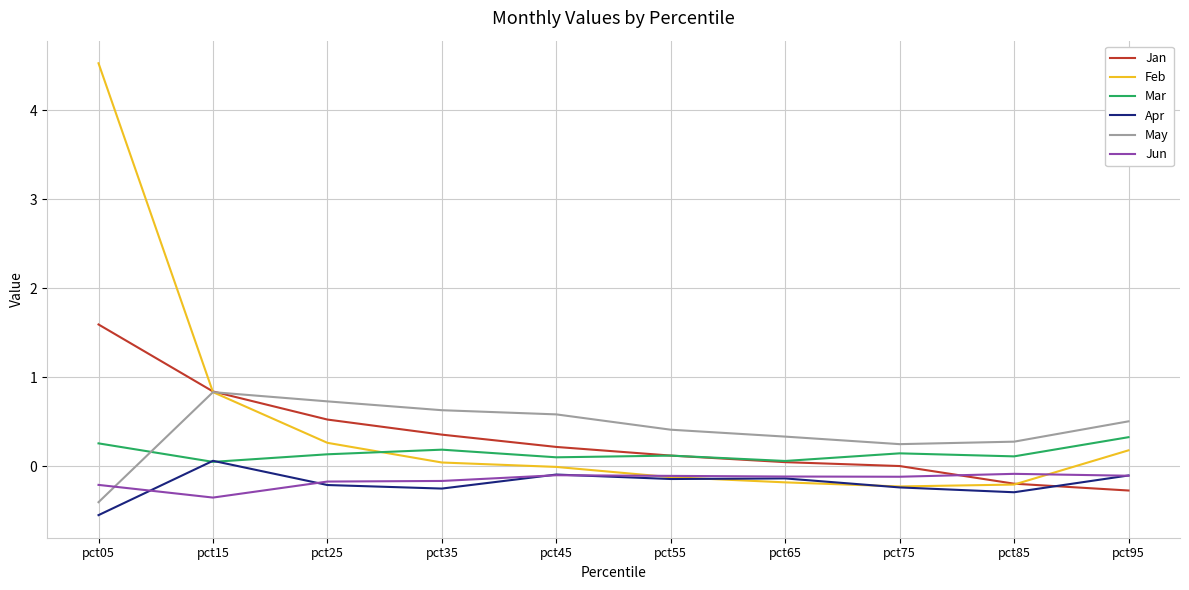

At which category does the chart reach its minimum across all series?

pct05